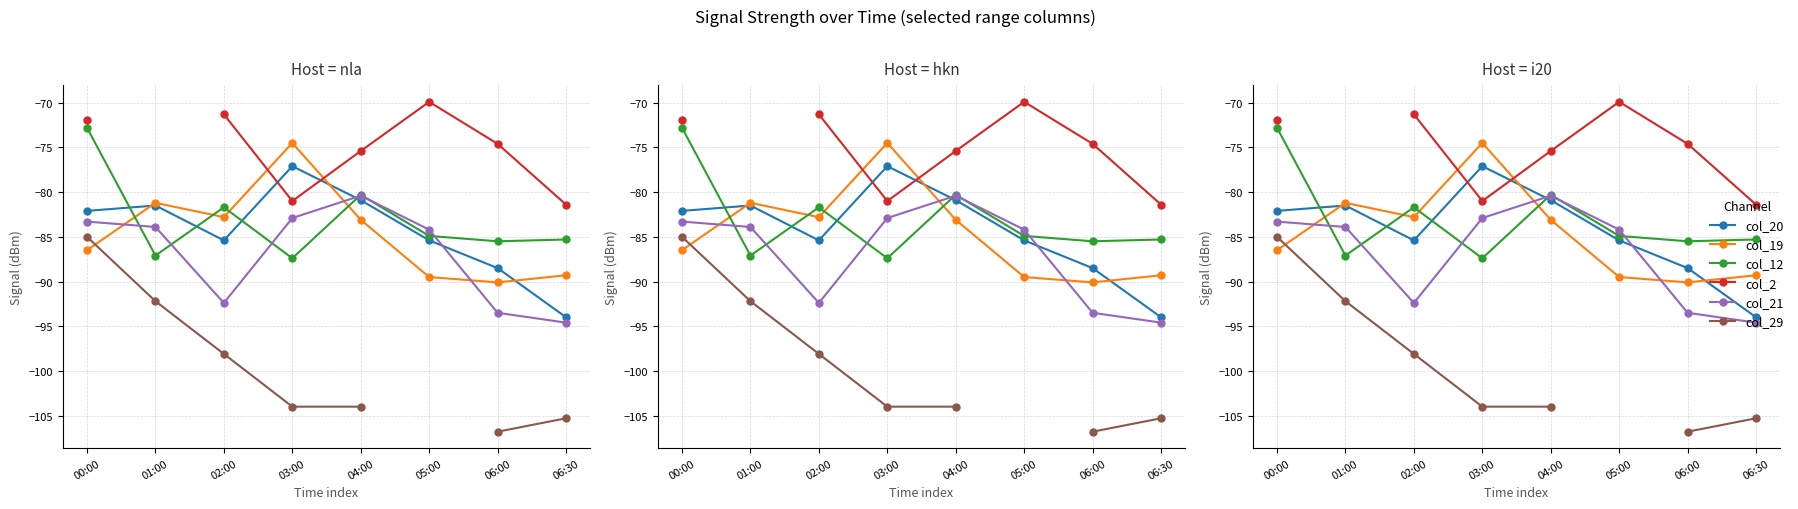

Is it true that col_20 equals -35.1 at 06:30?

False